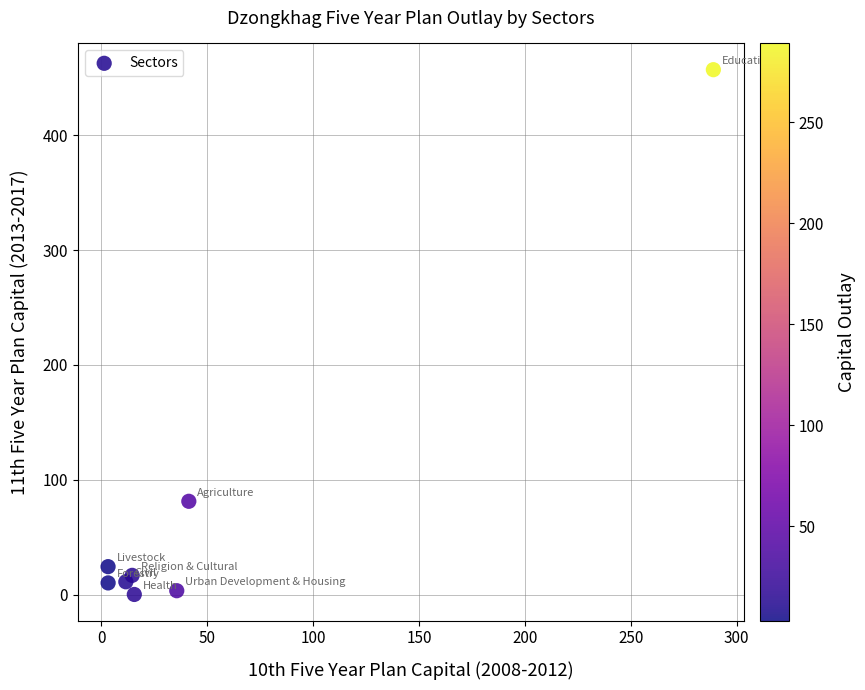

What is the average X value?

51.7